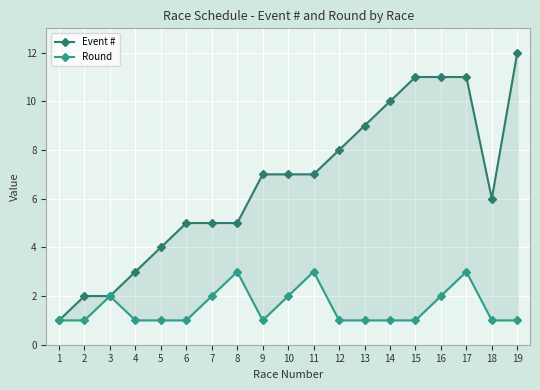

Reading left to right, what are all the values shown in this chart?

Event #: 1=1	2=2	3=2	4=3	5=4	6=5	7=5	8=5	9=7	10=7	11=7	12=8	13=9	14=10	15=11	16=11	17=11	18=6	19=12
Round: 1=1	2=1	3=2	4=1	5=1	6=1	7=2	8=3	9=1	10=2	11=3	12=1	13=1	14=1	15=1	16=2	17=3	18=1	19=1